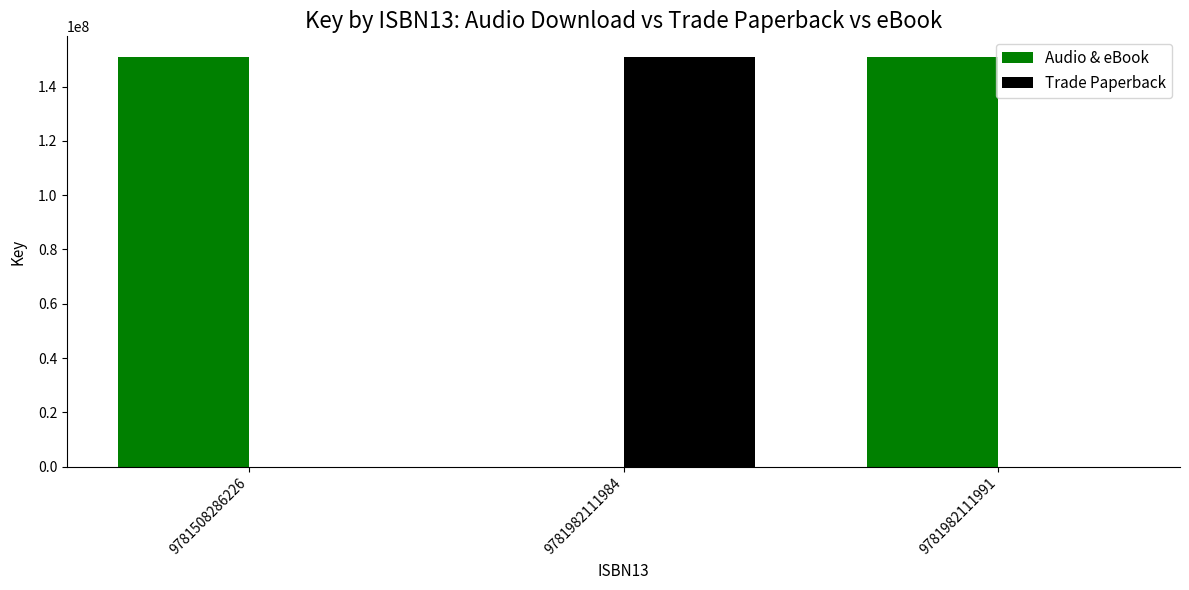

At which label does Trade Paperback reach its peak?

9781982111984